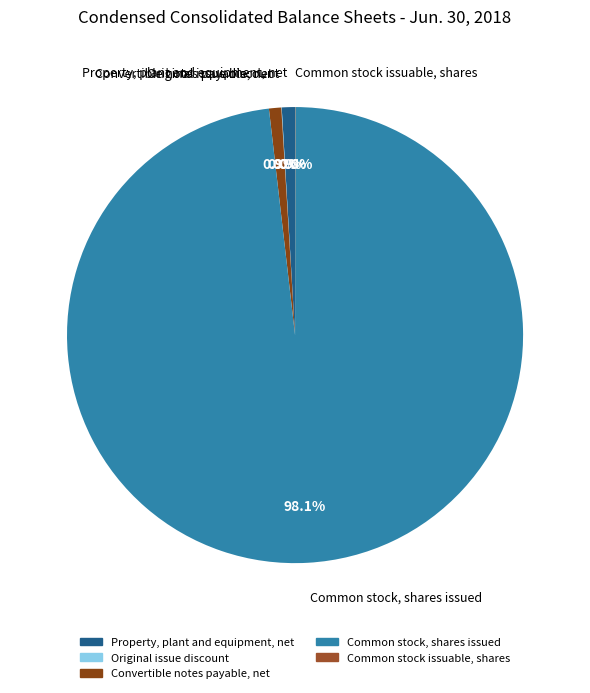

Which slice is the largest?

Common stock, shares issued